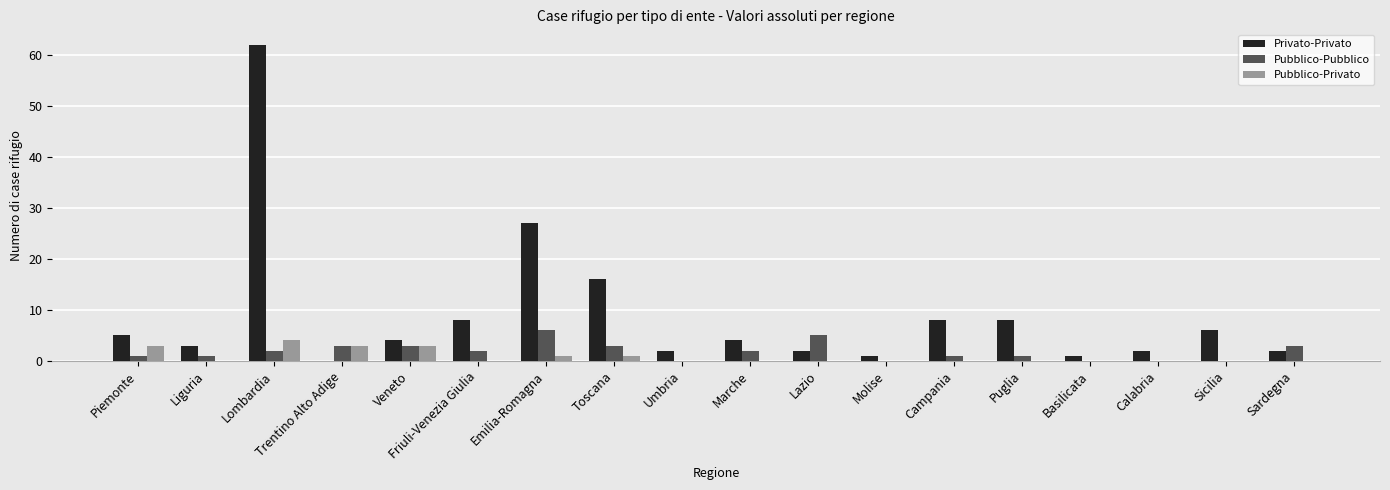

How many distinct data groups are displayed?

3